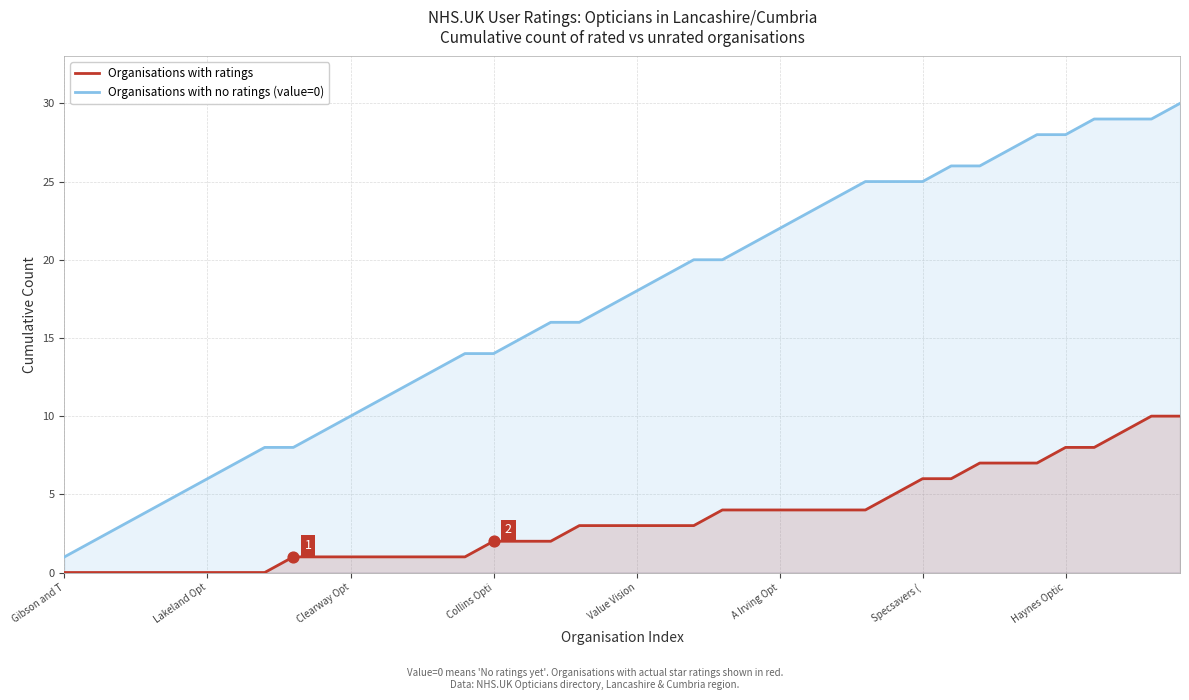

Which series reaches the maximum Y coordinate?

Organisations with no ratings (value=0)